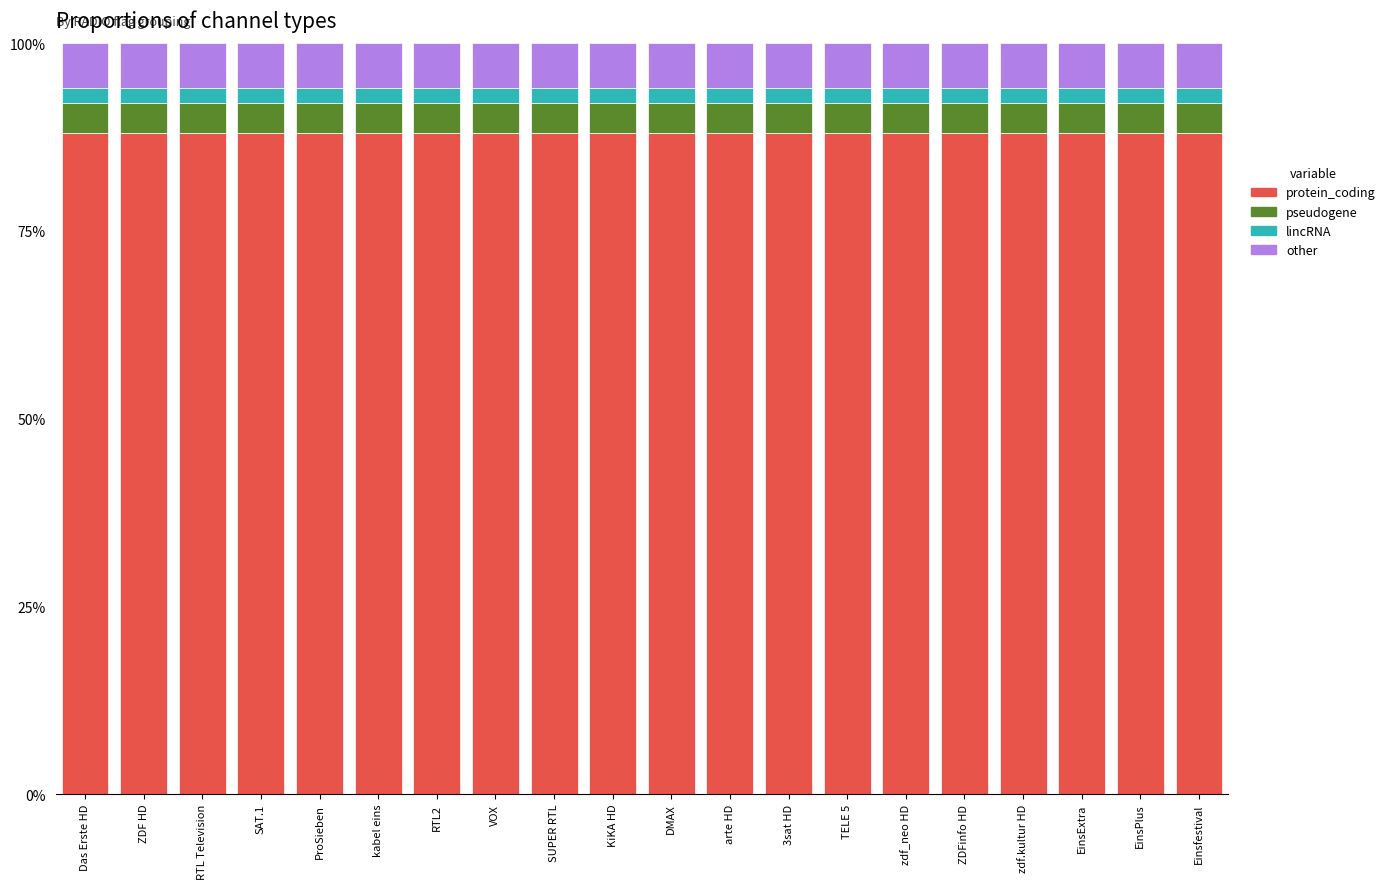

Are the bars horizontal?

No